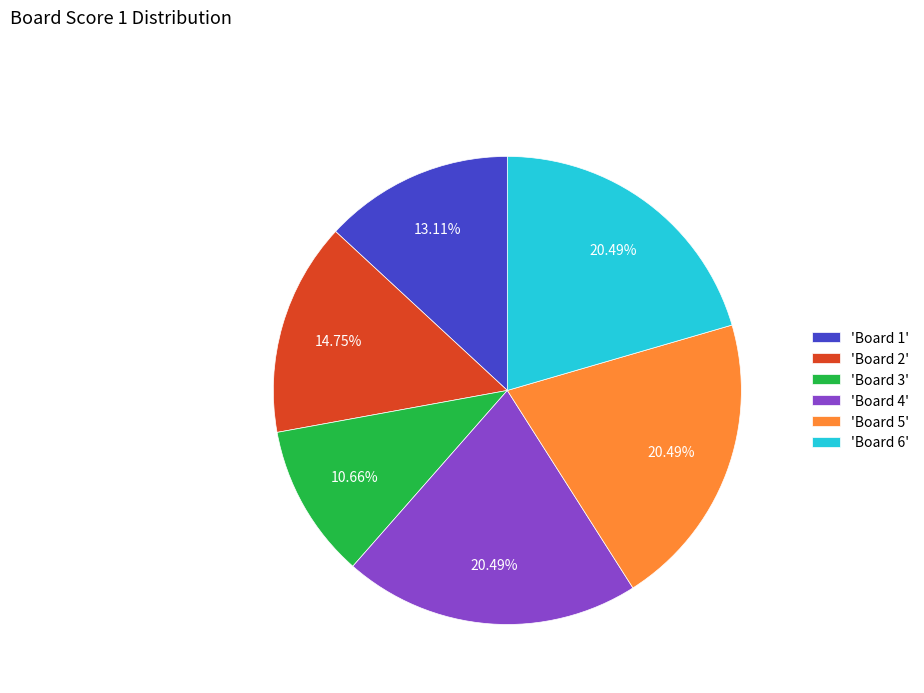

Is there a majority slice in this chart?

No